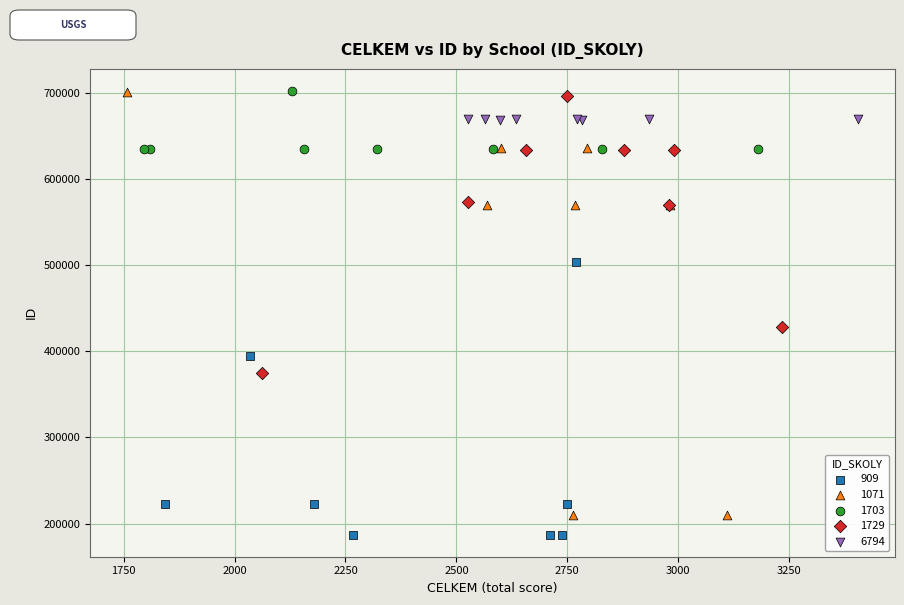

Which series has the widest spread of Y values?

1071